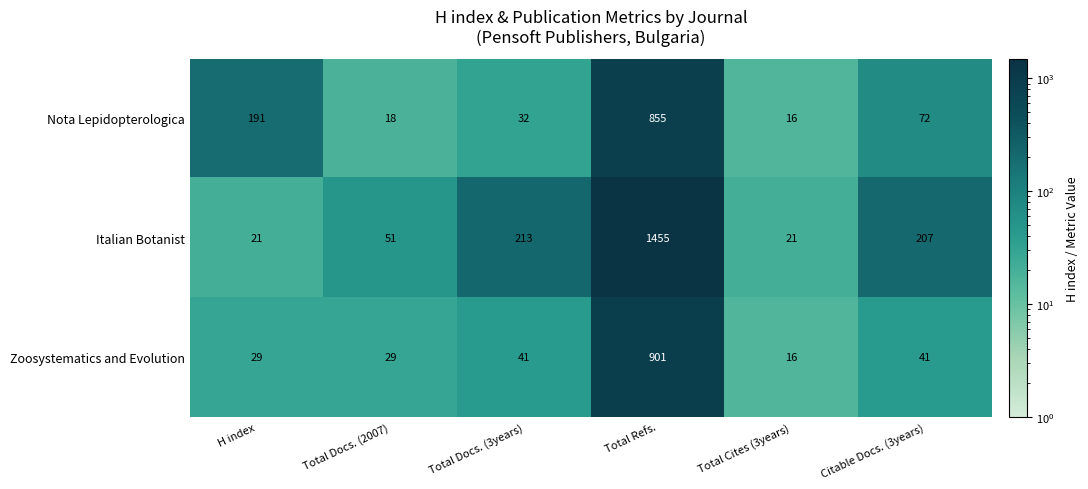

How many distinct data groups are displayed?

3